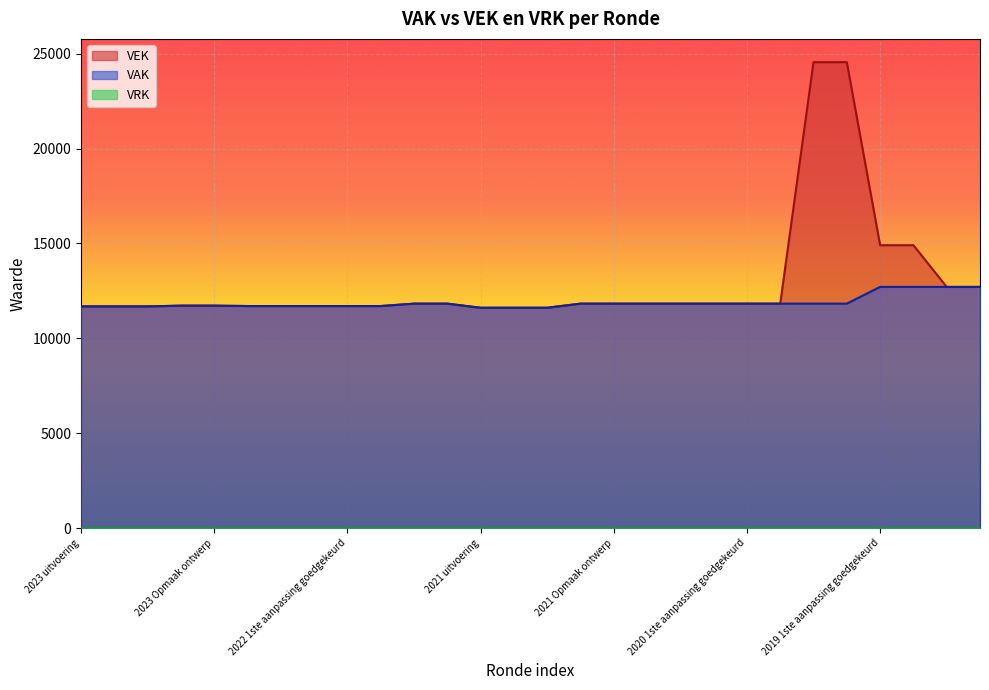

At which label is VEK closest to 18081?

2019 1ste aanpassing goedgekeurd